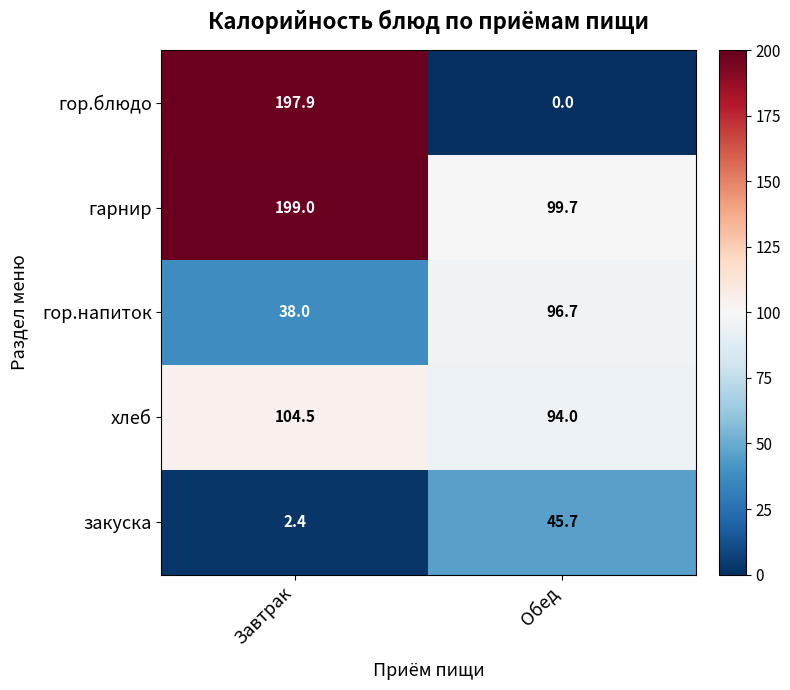

What is the spread (max minus min) of values at Обед?

99.7